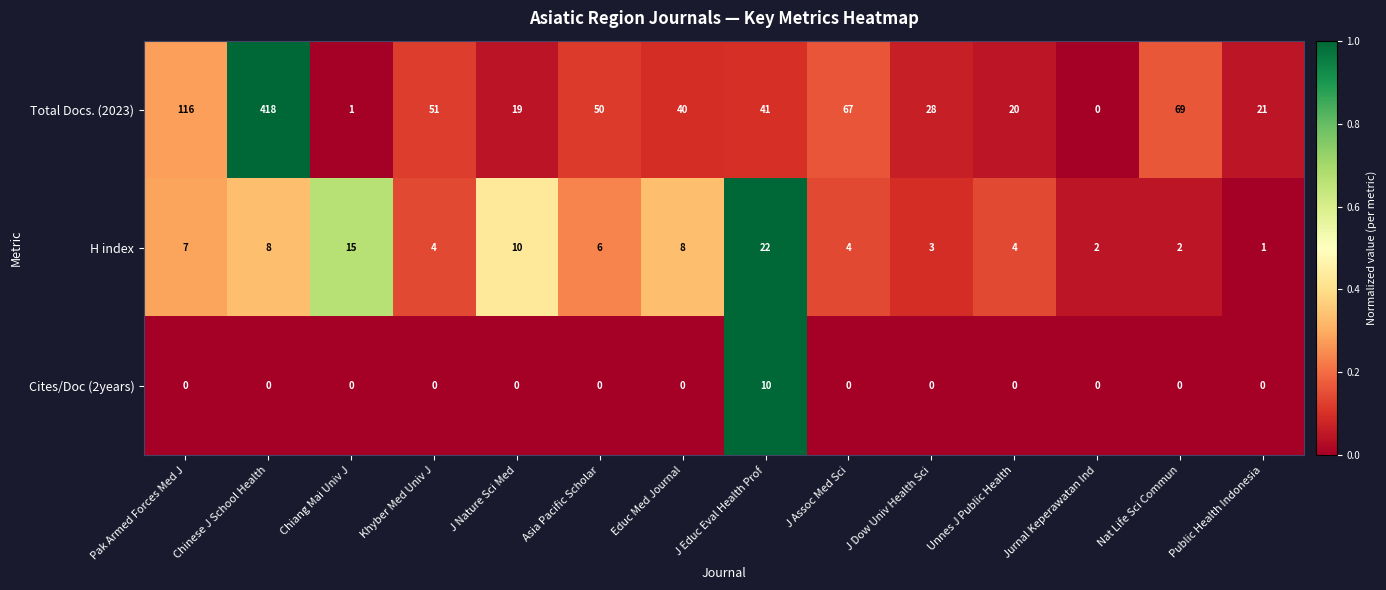

Which series changed the most between Pak Armed Forces Med J and Jurnal Keperawatan Ind?

Total Docs. (2023)